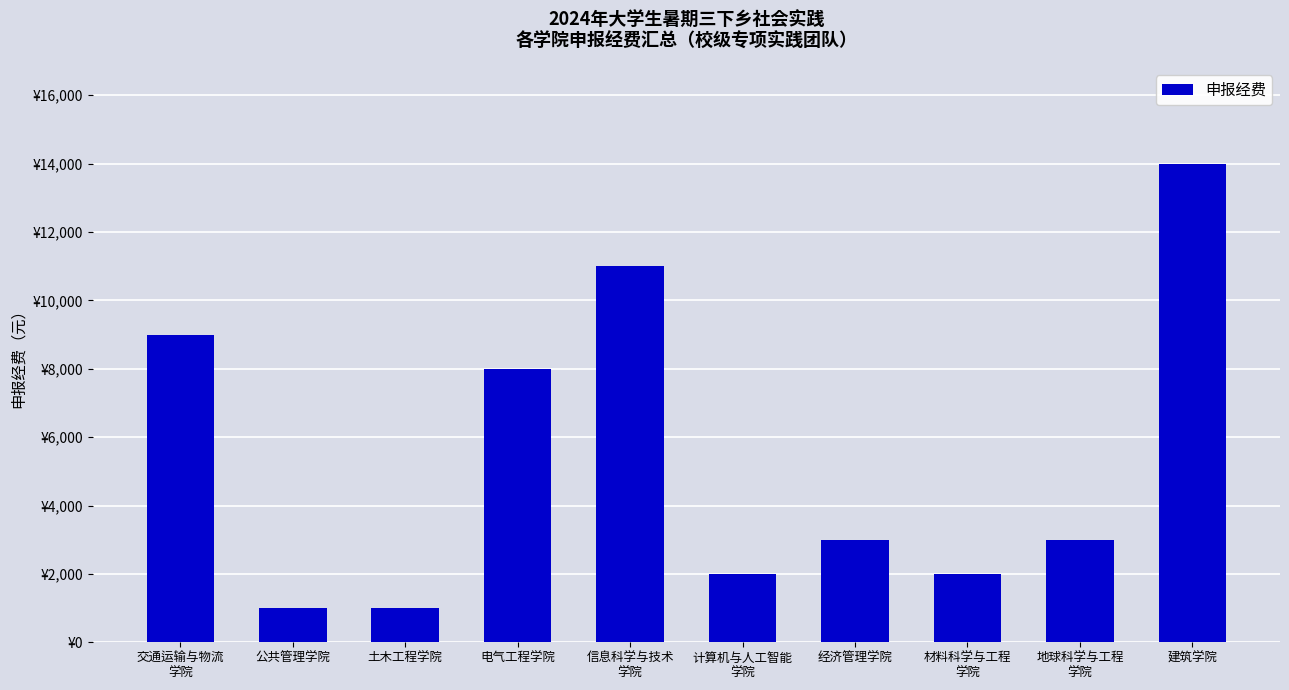

What is the label of the 5th bar from the right?

计算机与人工智能
学院